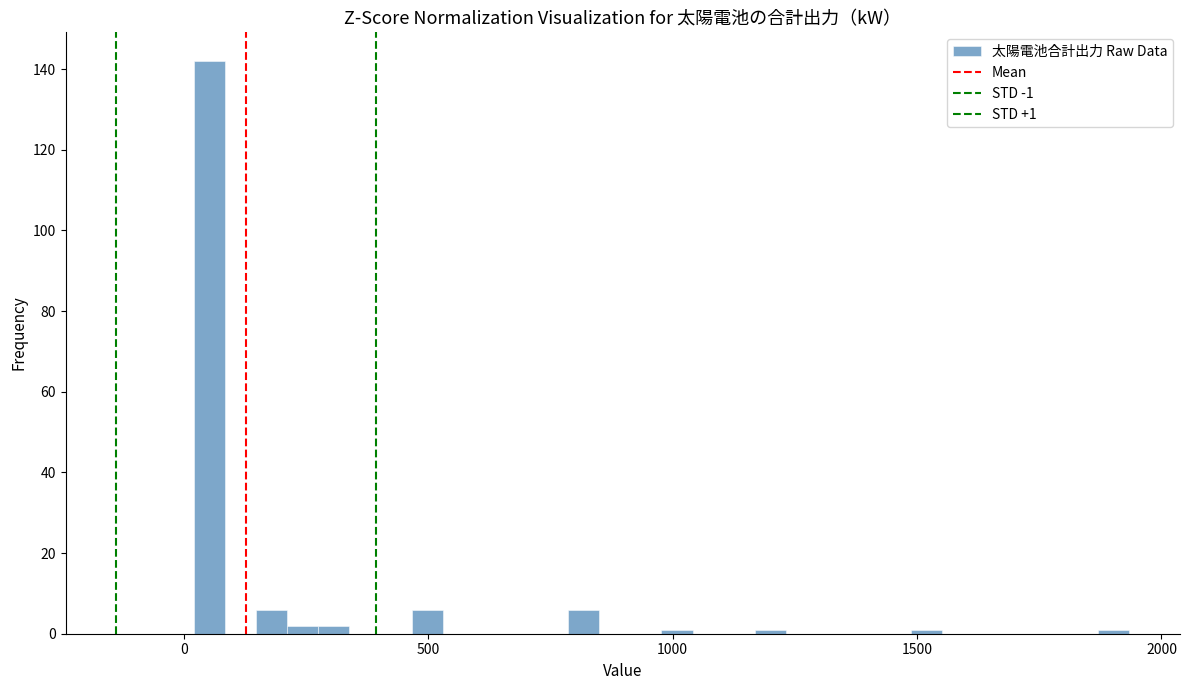

Around what value on the x-axis is the tallest bar? Give the approximate position of its centre, as read against the axis.

50